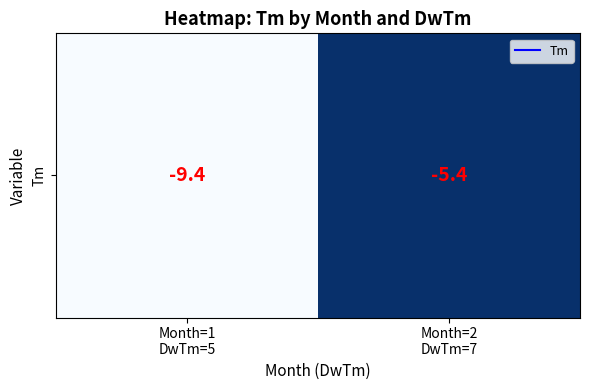

Reading left to right, list all the values displayed in this chart.

Month=1
DwTm=5=-9.4	Month=2
DwTm=7=-5.4